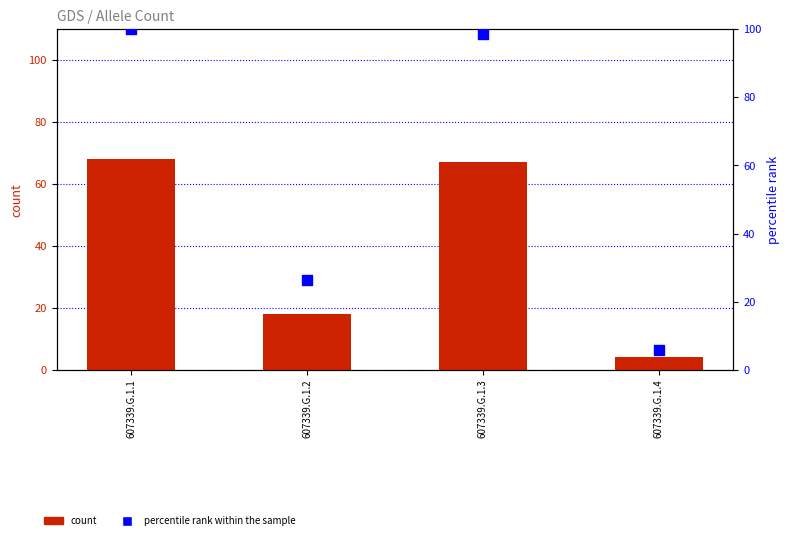

Is the value of Allele count at 607339.G.1.4 greater than the value of percentile rank within the sample at 607339.G.1.3?

No